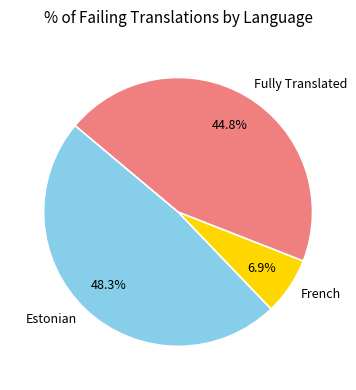

How many slices are in this pie chart?

3